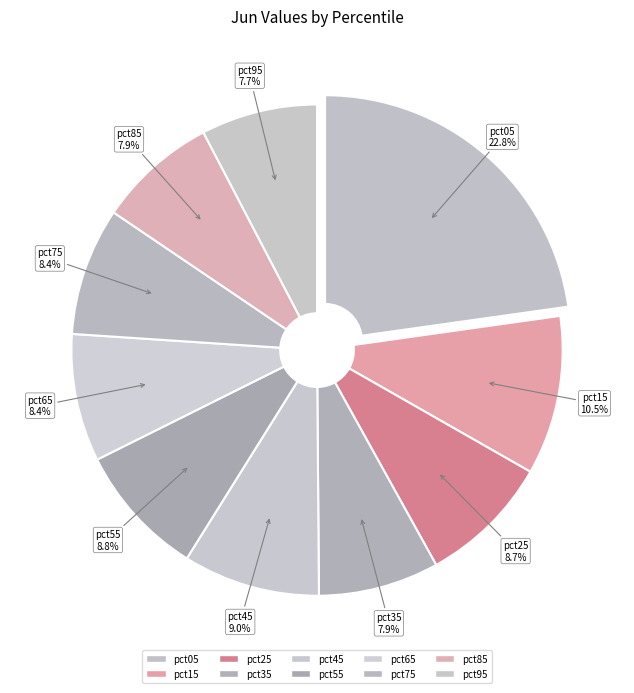

How many segments does this pie chart have?

10